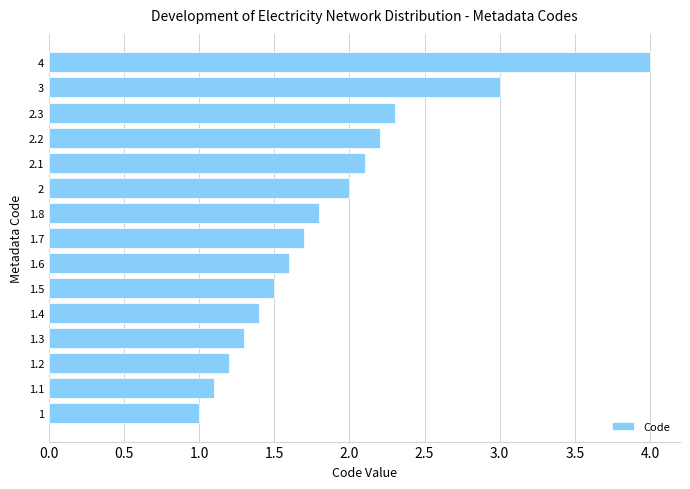

Is it true that the value at 1.1 is 1.1?

True